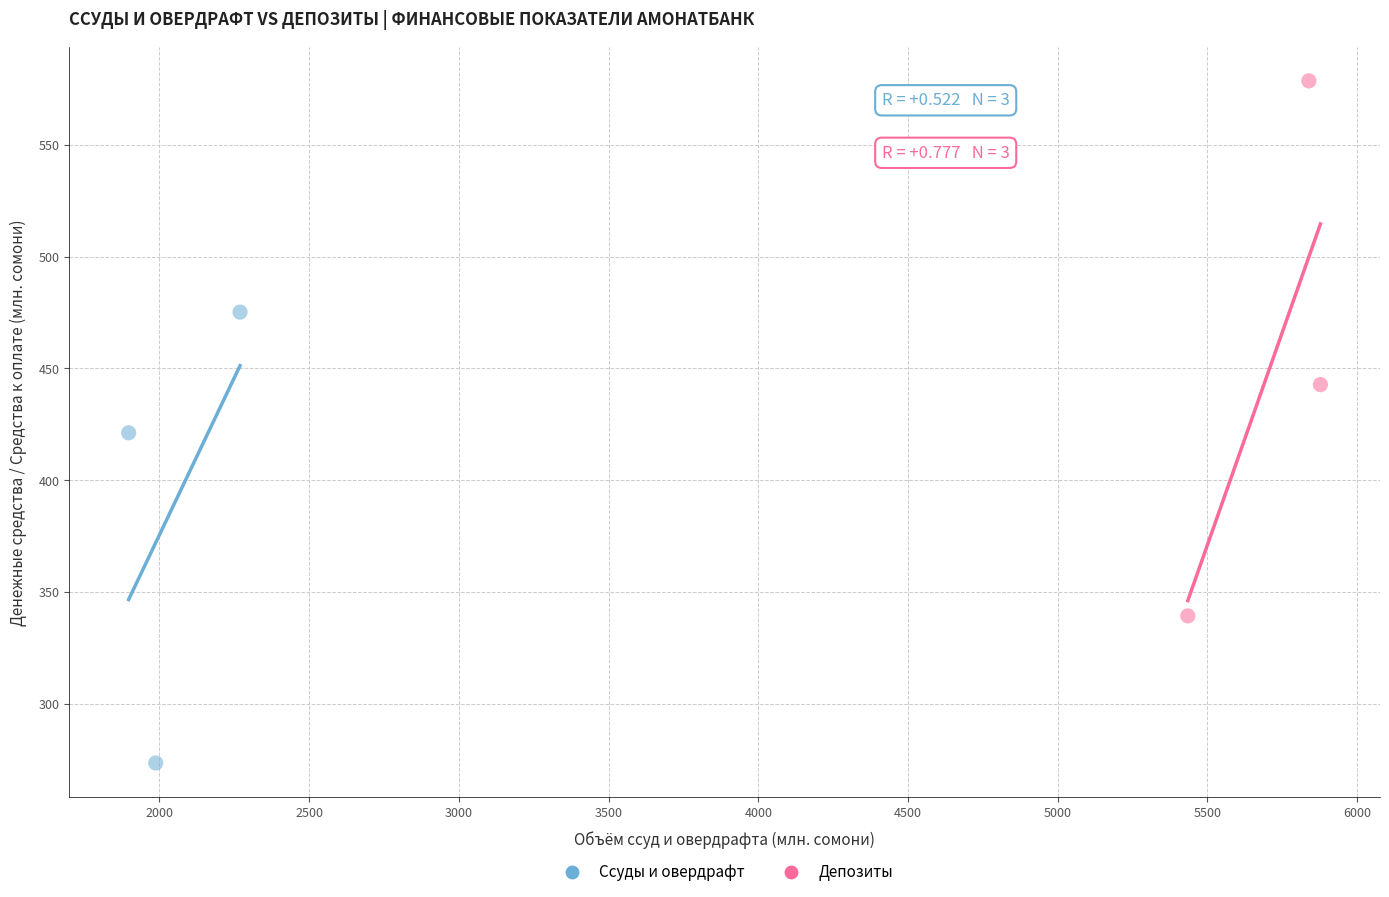

Which series has the largest Y range (max minus min)?

Депозиты